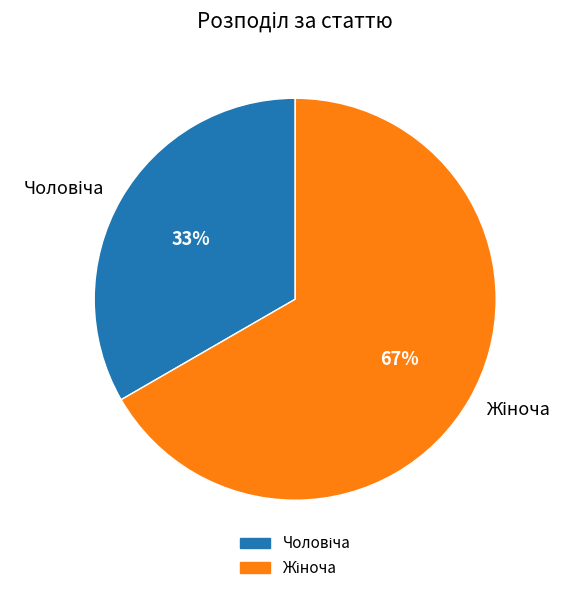

Does any single category account for the majority?

Yes